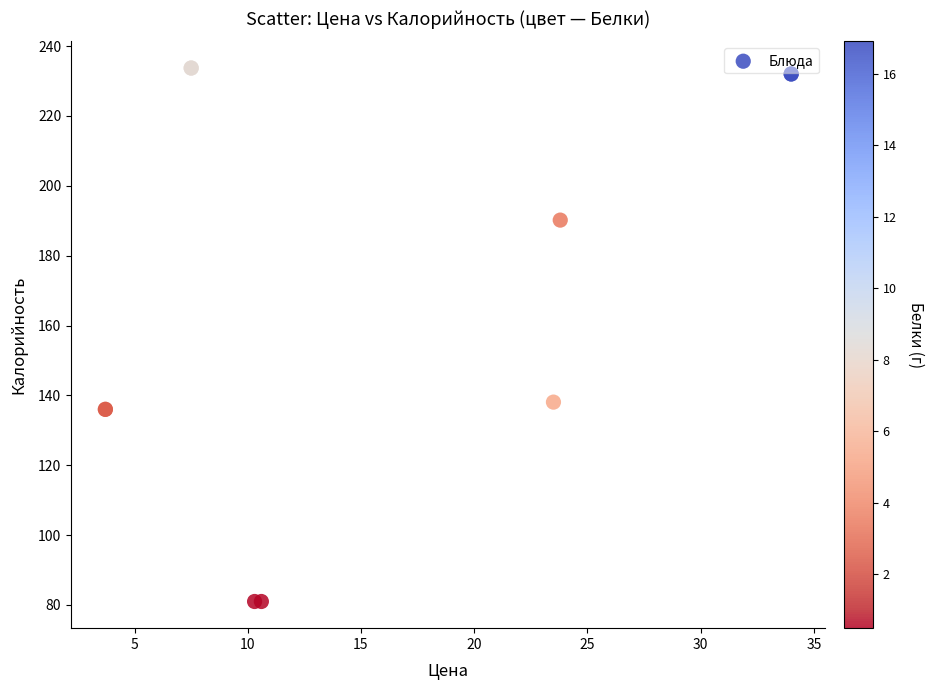

What Y value in the scatter plot is closest to 157?

138.1